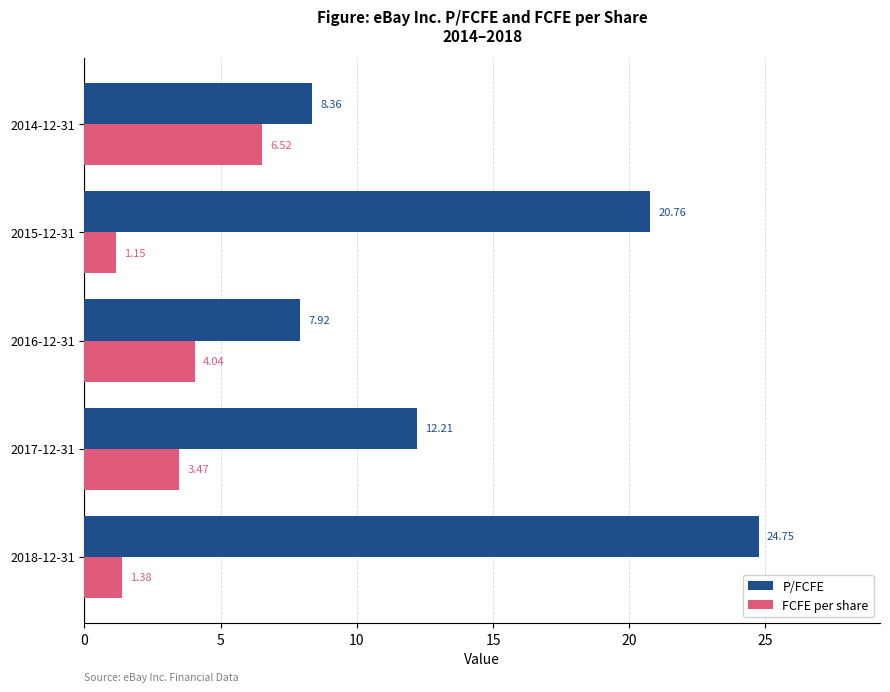

At how many categories does at least one series exceed 11?

3